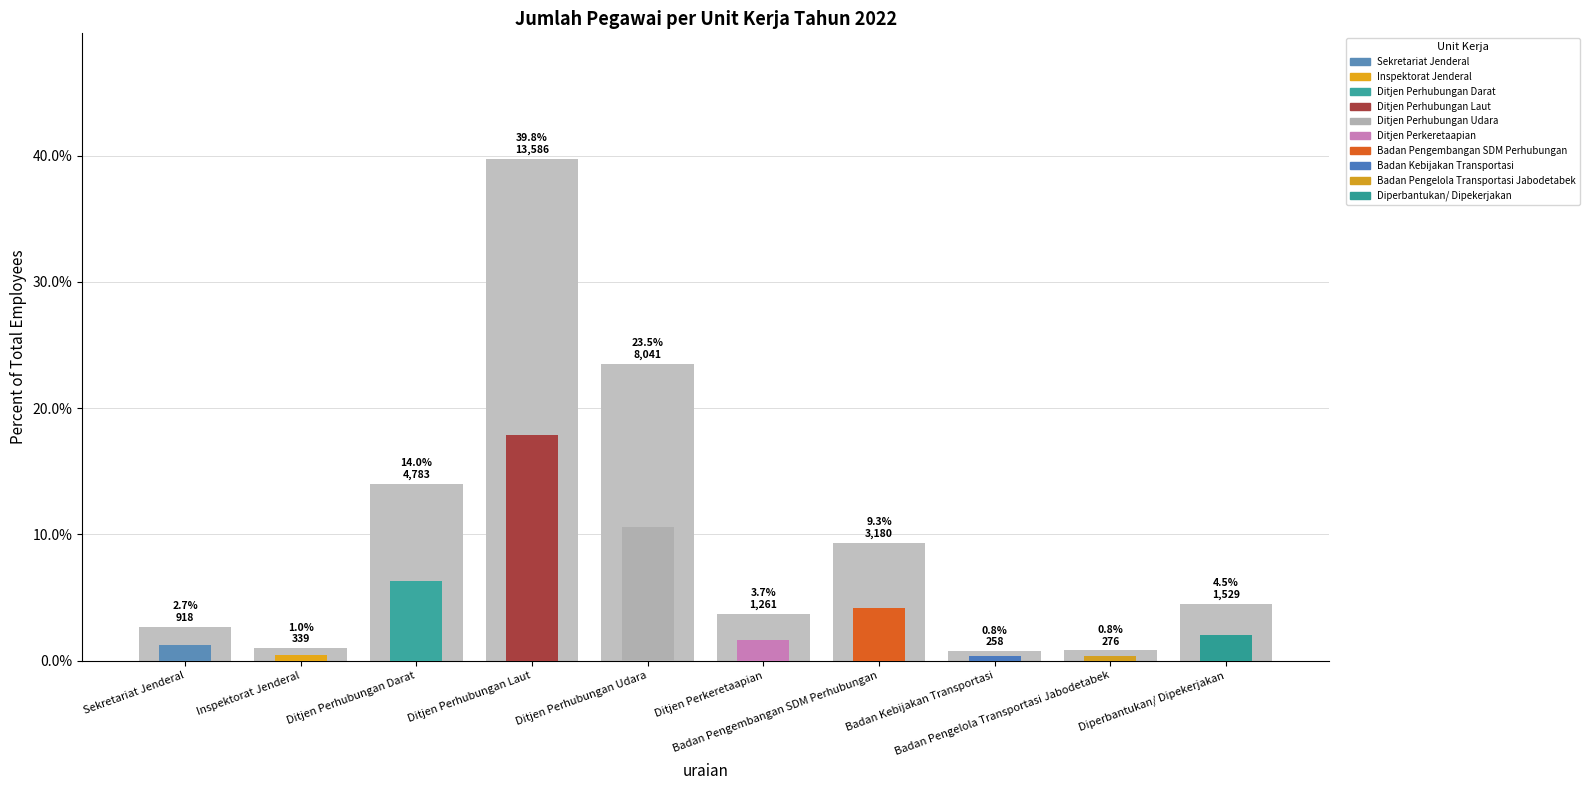

The value at Inspektorat Jenderal is 0.6. True or false?

False